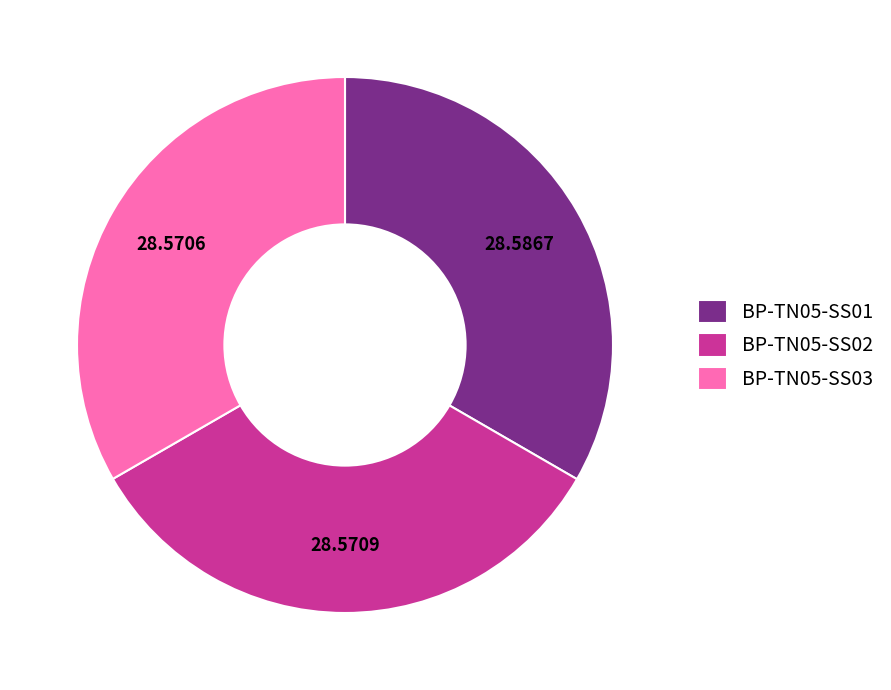

Does BP-TN05-SS01 account for over 50% of the chart?

No